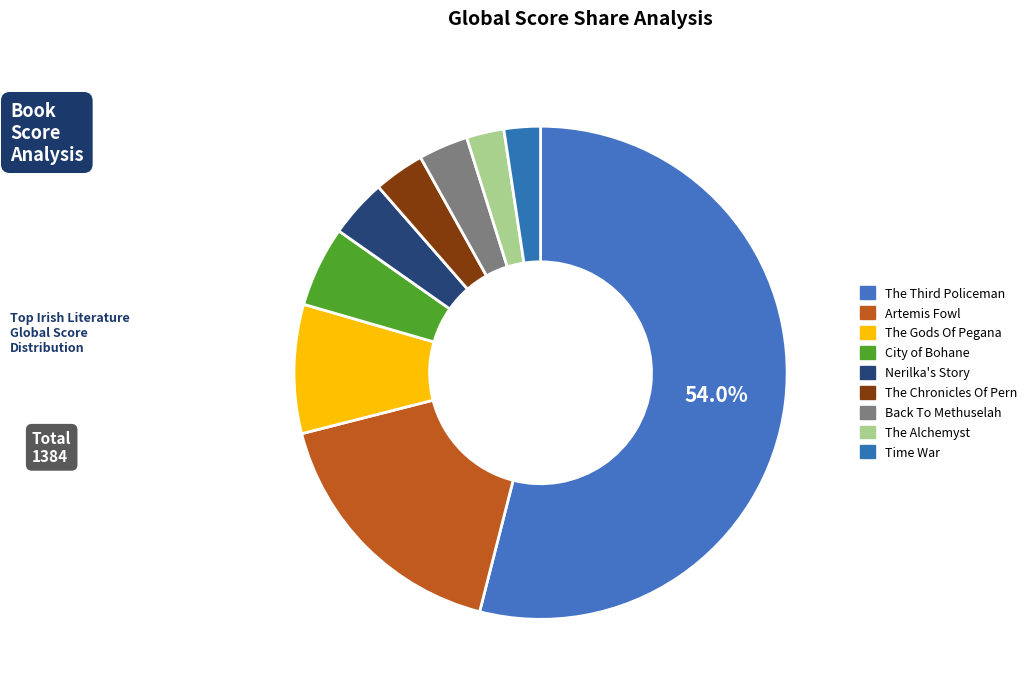

How much of the chart is everything except Artemis Fowl?

82.9%